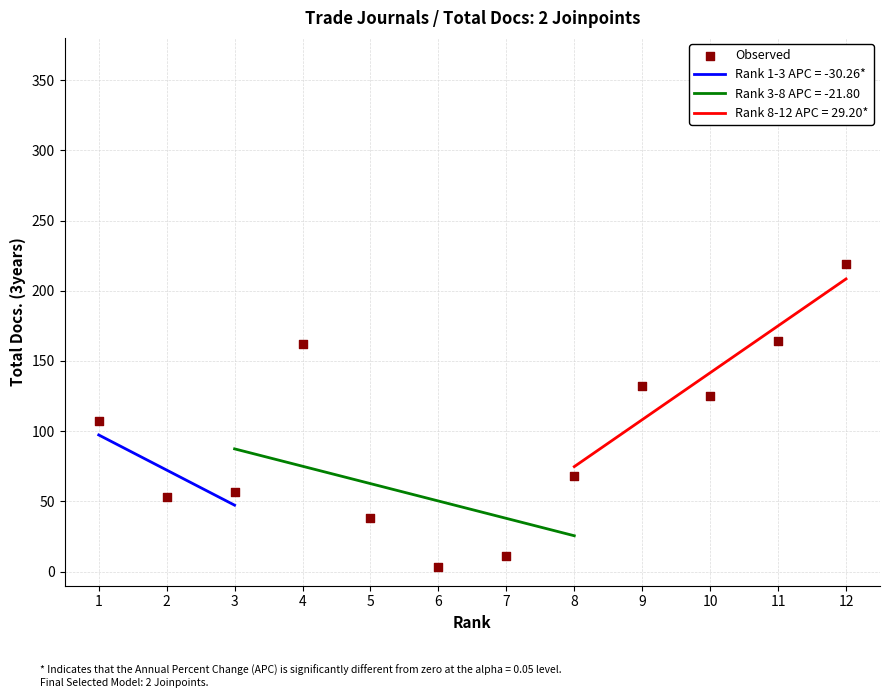

What is the change in value from 3 to 5?

-19